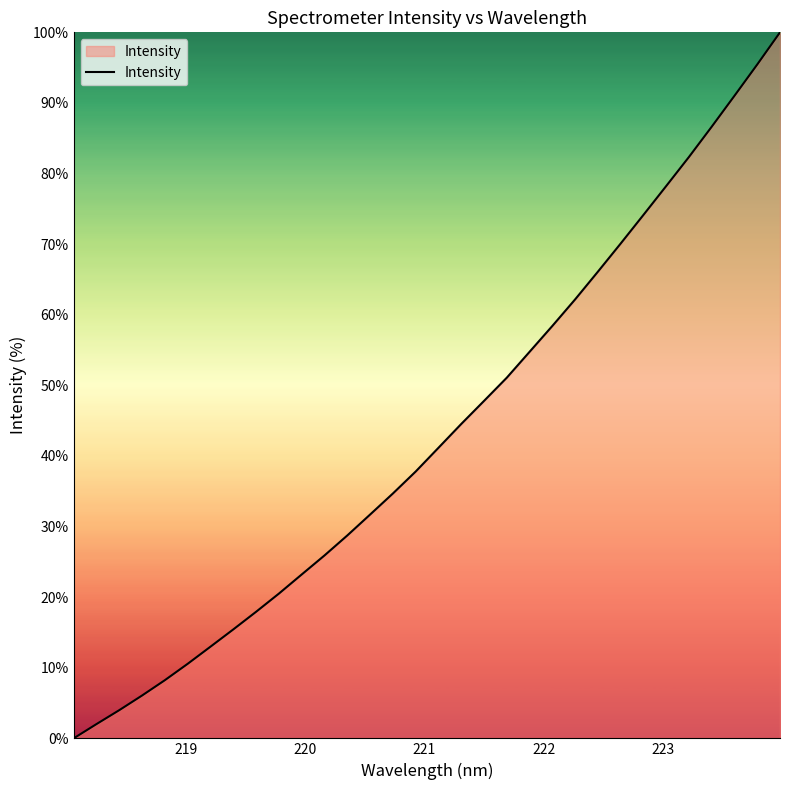

What is the difference between the maximum and minimum values?

100.0